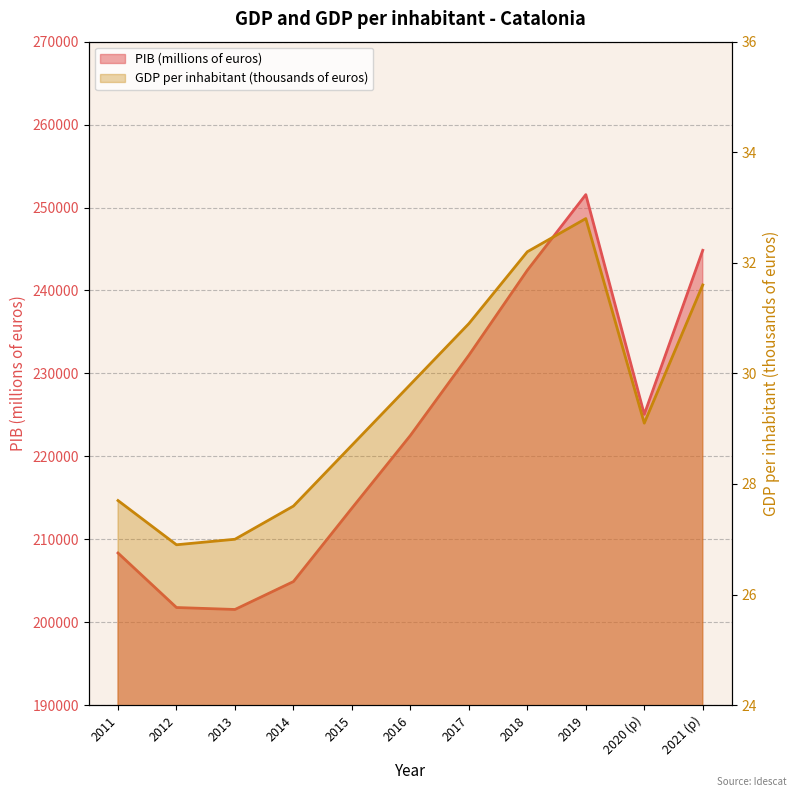

Count the number of data series in this chart.

2